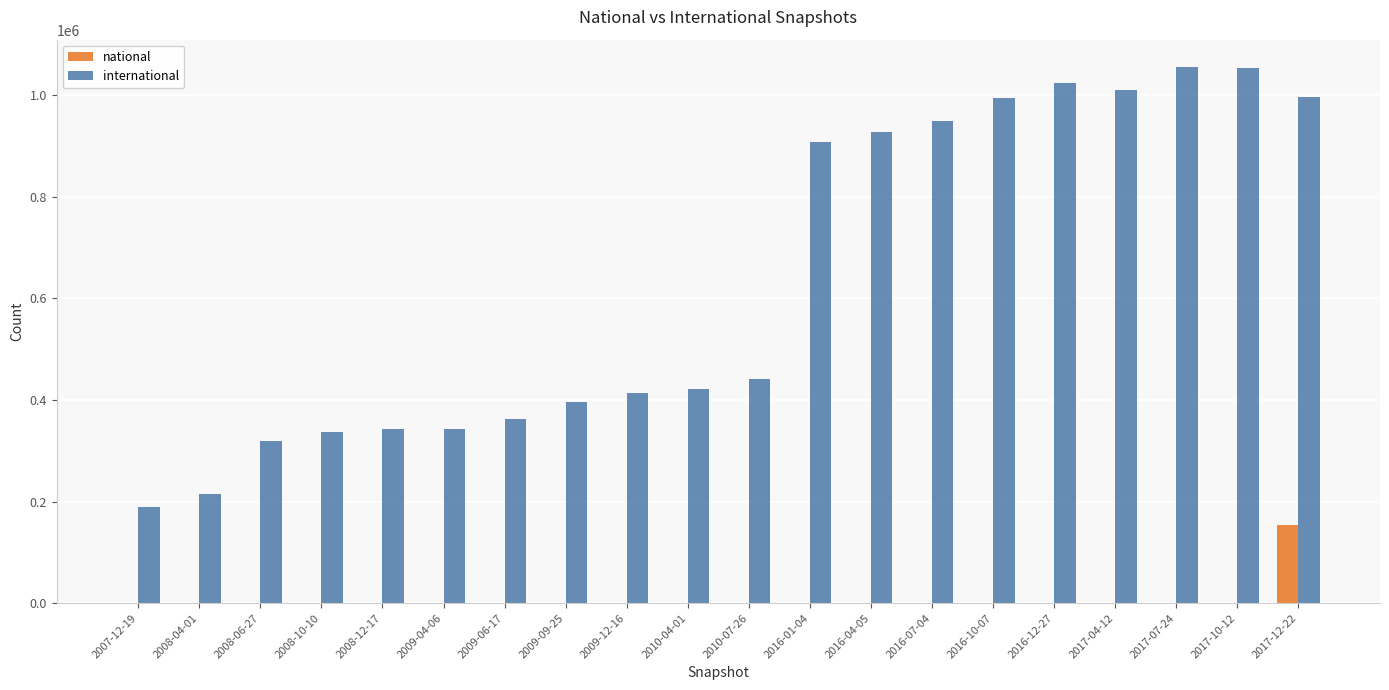

Which series changed the most between 2016-04-05 and 2016-12-27?

international